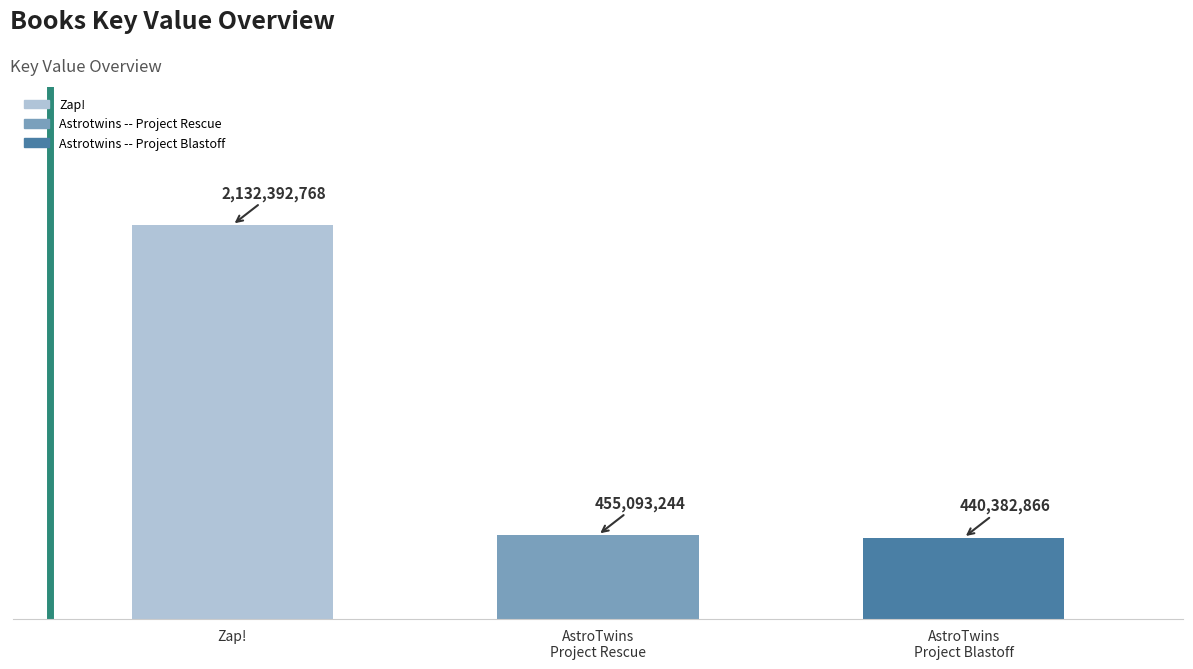

Reading right to left, what are all the values shown in this chart?

AstroTwins
Project Blastoff=440382866	AstroTwins
Project Rescue=455093244	Zap!=2132392768